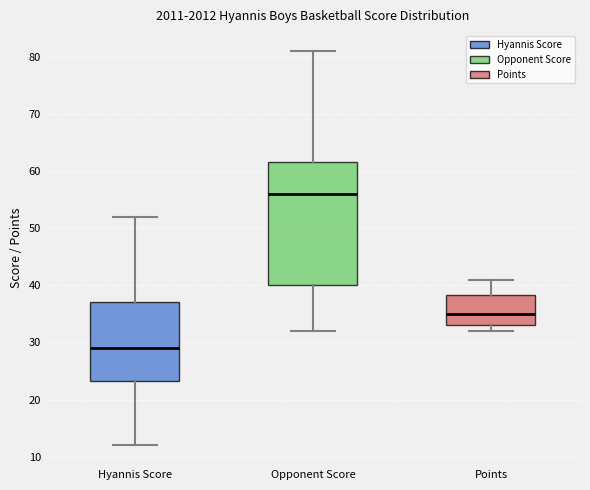

Reading left to right, transcribe this box plot: for each box, give where its median line is, the range the box spans, and where its two whiskers end, as read against the y-axis. The values are not printed on the chart, so give them approximately, as read against the axis.

Hyannis Score: median 29, box 23 to 37, whiskers 12 to 52
Opponent Score: median 56, box 40 to 62, whiskers 32 to 81
Points: median 35, box 33 to 38, whiskers 32 to 41